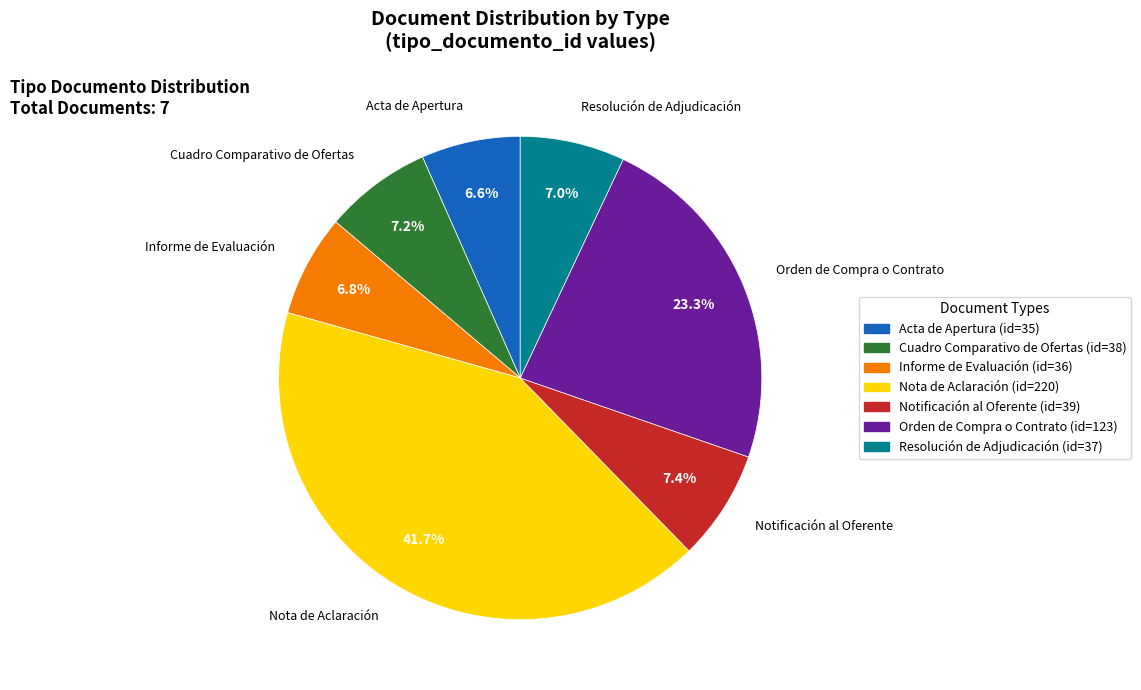

What is the largest slice in the pie chart?

Nota de Aclaración